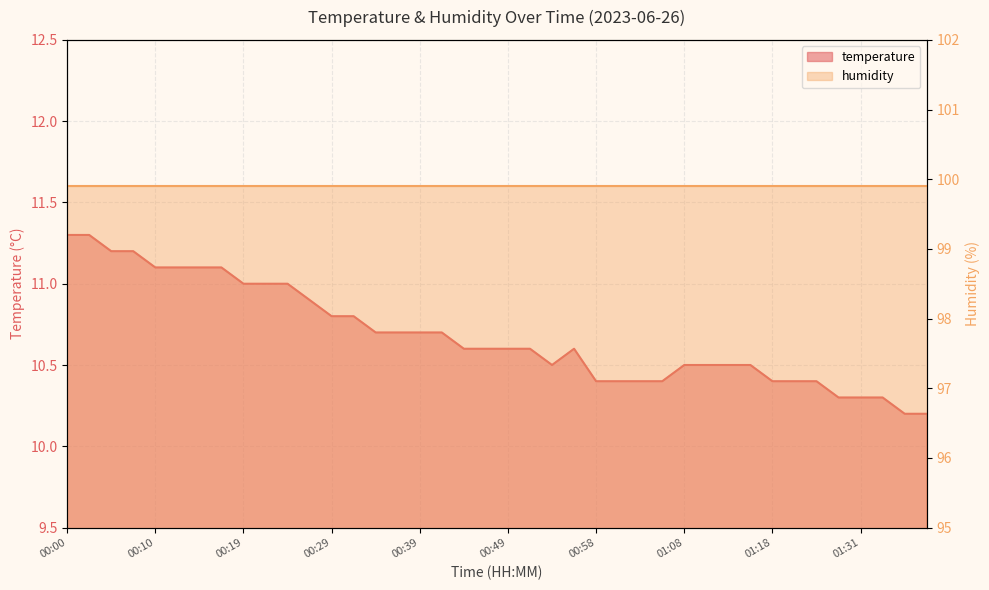

What is the value of the 5th point from the left?

11.1